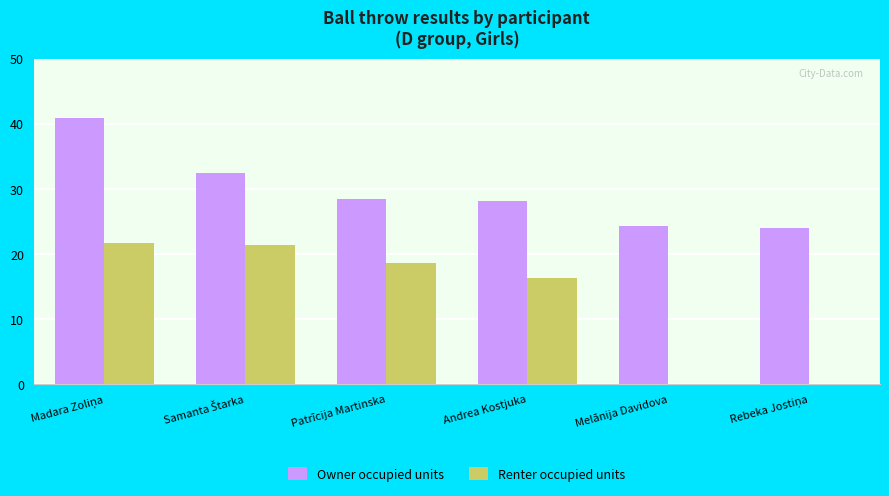

What are all the series names shown in the legend?

Owner occupied units, Renter occupied units